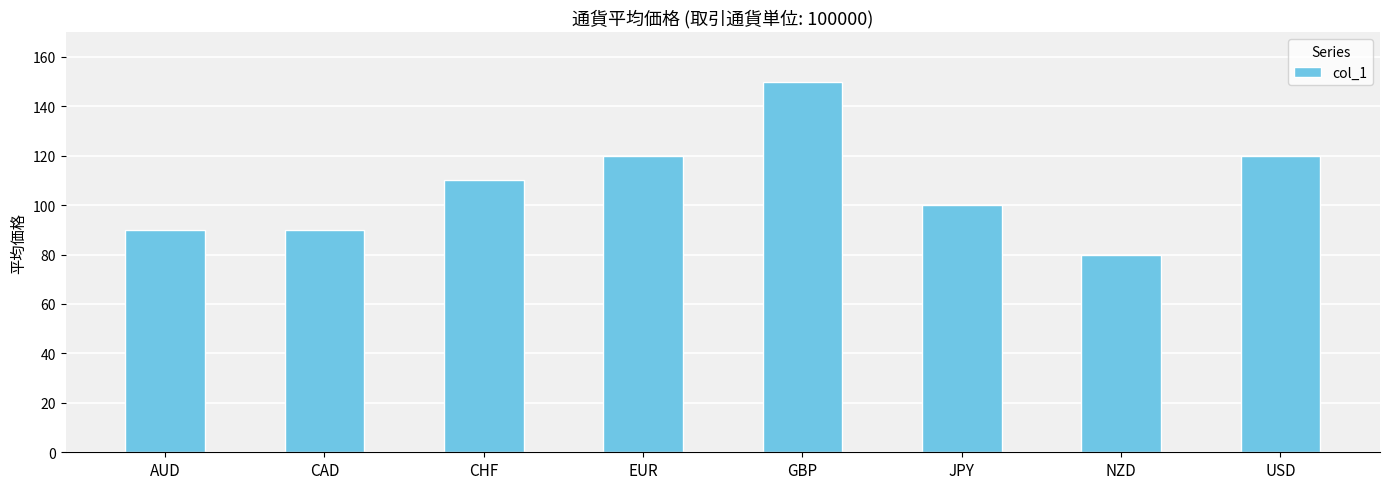

What is the greatest value displayed?

150